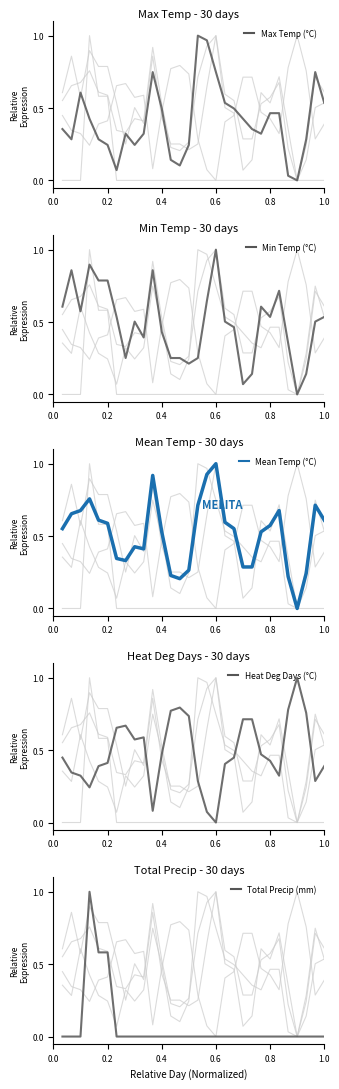

What is the average value of the Total Precip (mm) series?

0.1